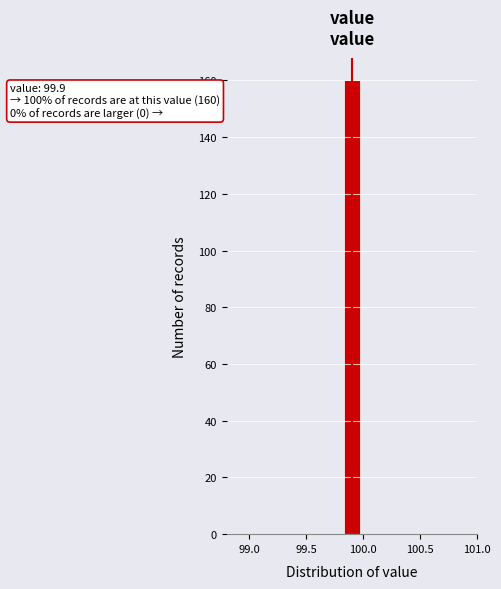

Read against the x-axis, roughly where is the centre of the tallest bar?

99.90